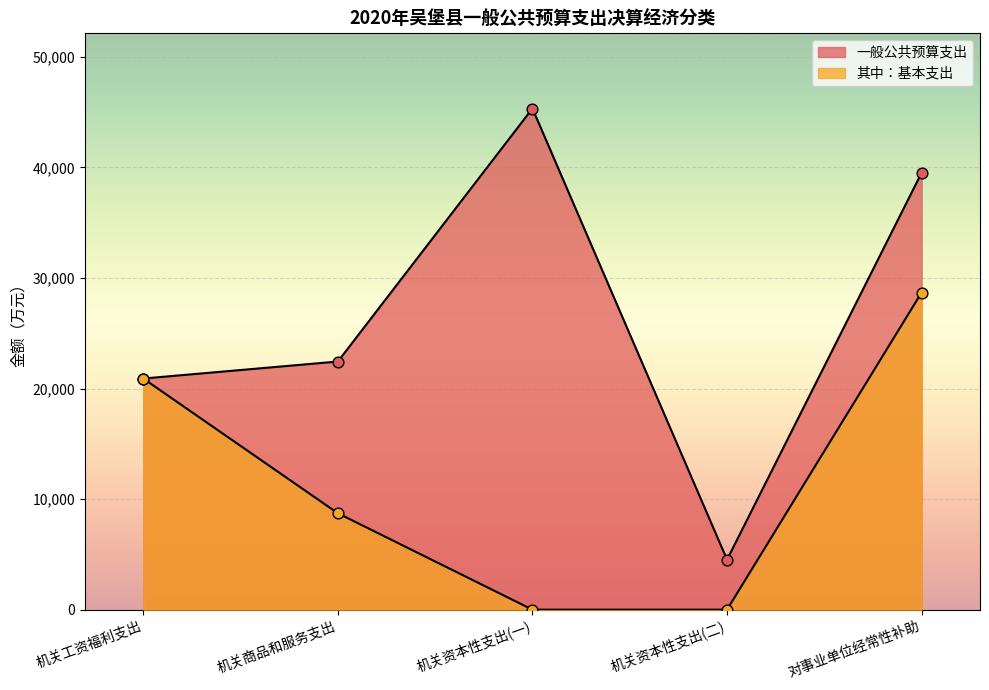

What are all the series names shown in the legend?

一般公共预算支出, 其中：基本支出